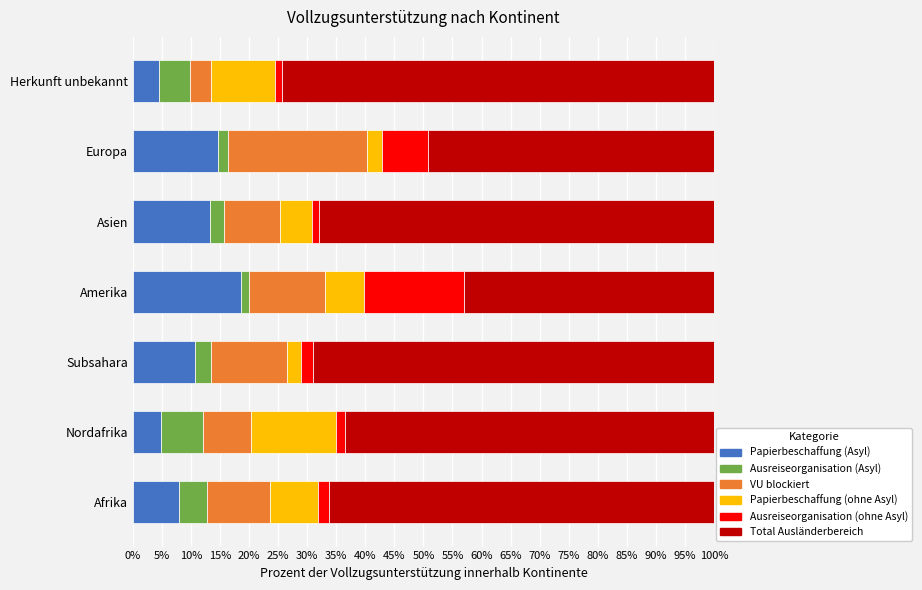

What is the difference between the second highest and minimum values in the Papierbeschaffung (Asyl) series?

10.3